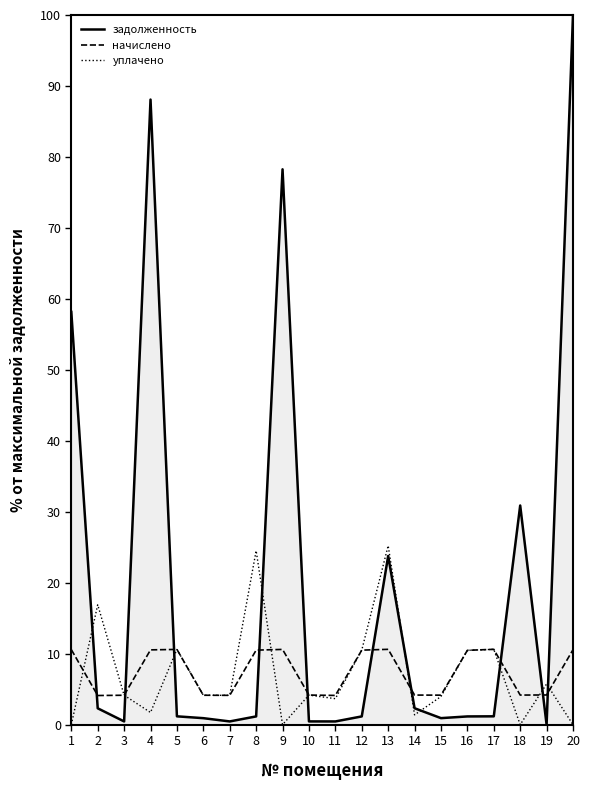

What are all the series names shown in the legend?

задолженность, начислено, уплачено